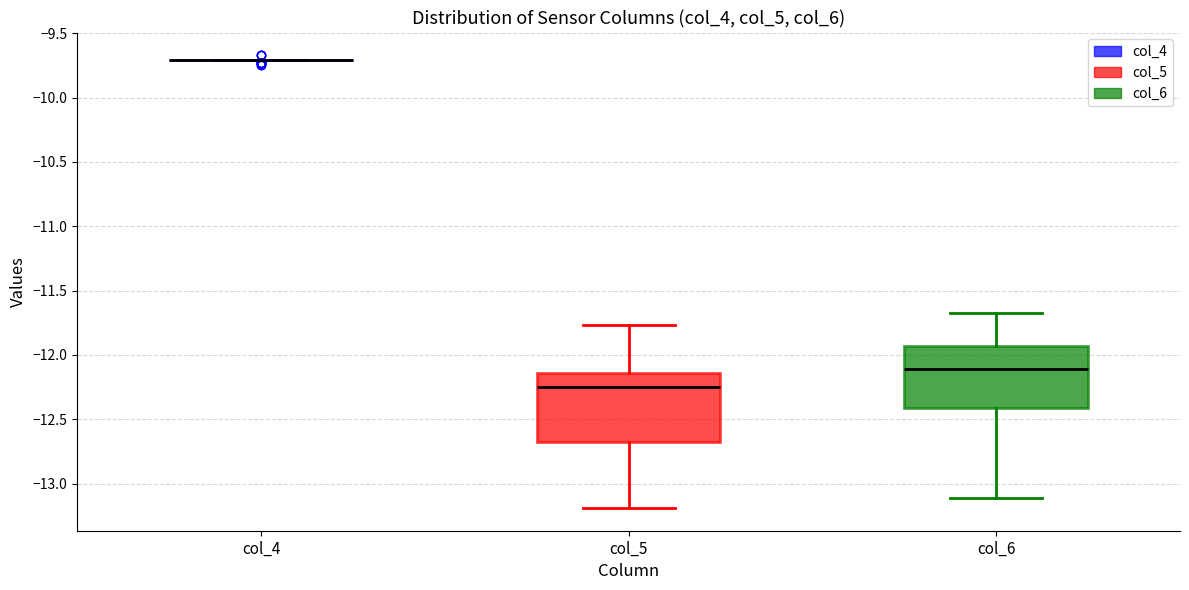

Comparing the boxes themselves (not the whiskers), which one is the tallest?

col_5